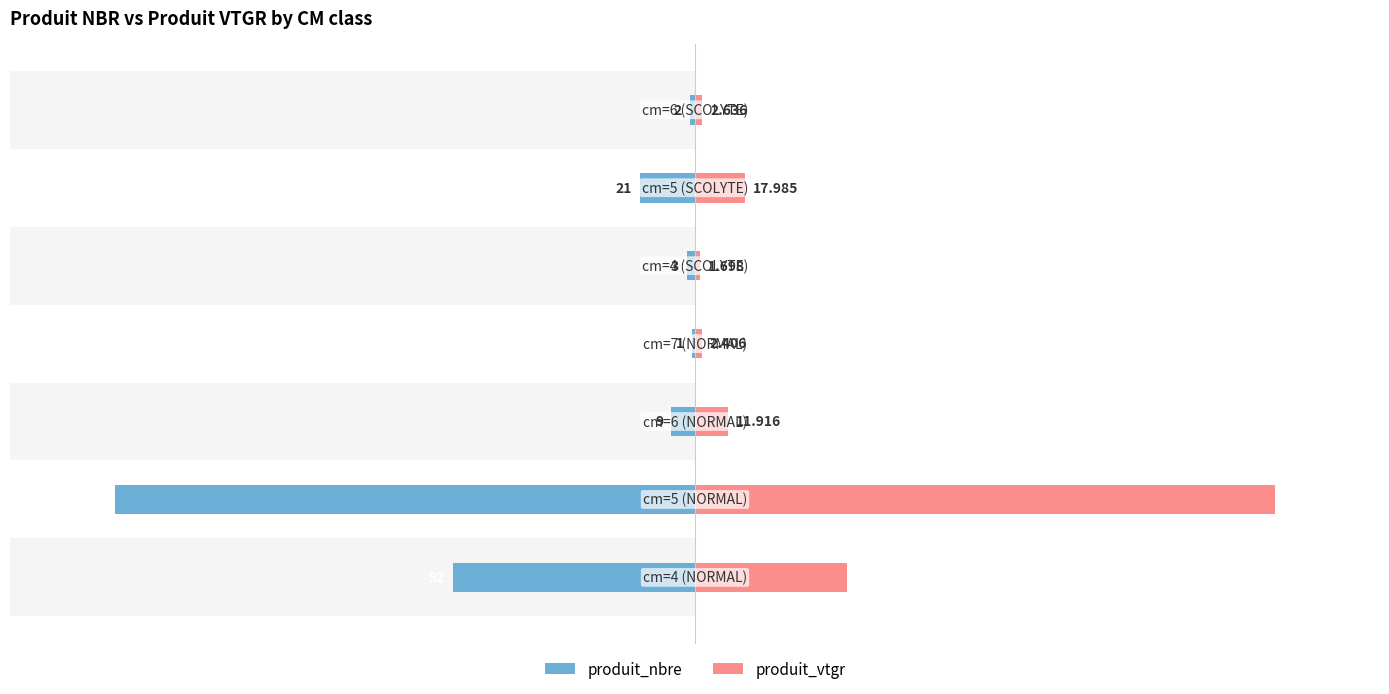

What is the difference between the produit_nbre values at 4 and 6?

1.0